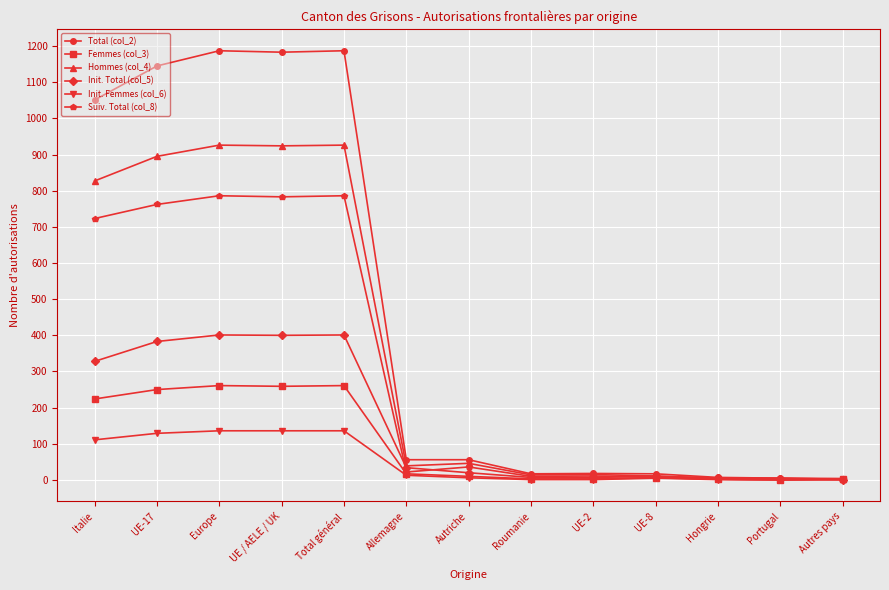

What is the approximate value of Suiv. Total (col_8) at Autriche, to the nearest 50?

50